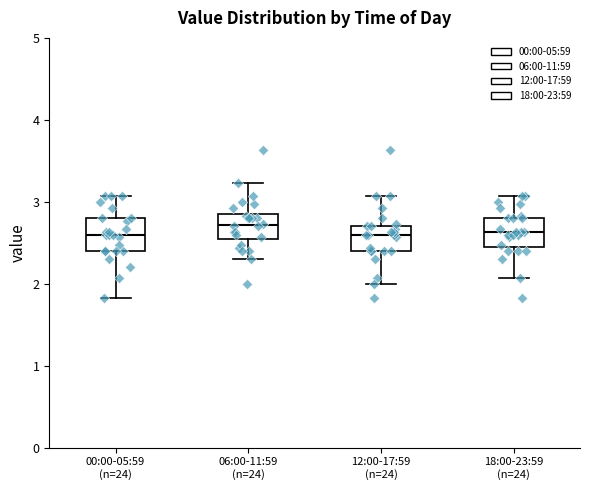

Reading left to right, read every box against the y-axis: the position of its median line, the range the box covers, and the ends of its whiskers. The values are not printed on the chart, so give them approximately, as read against the axis.

00:00-05:59 (n=24): median 2.6, box 2.4 to 2.8, whiskers 1.8 to 3.1
06:00-11:59 (n=24): median 2.7, box 2.5 to 2.9, whiskers 2.3 to 3.2
12:00-17:59 (n=24): median 2.6, box 2.4 to 2.7, whiskers 2.0 to 3.1
18:00-23:59 (n=24): median 2.6, box 2.5 to 2.8, whiskers 2.1 to 3.1